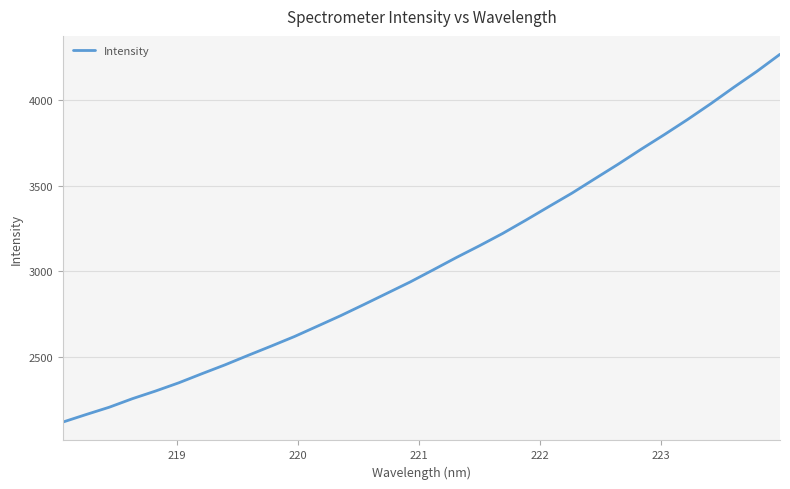

What is the difference between the maximum and minimum values?

2151.9